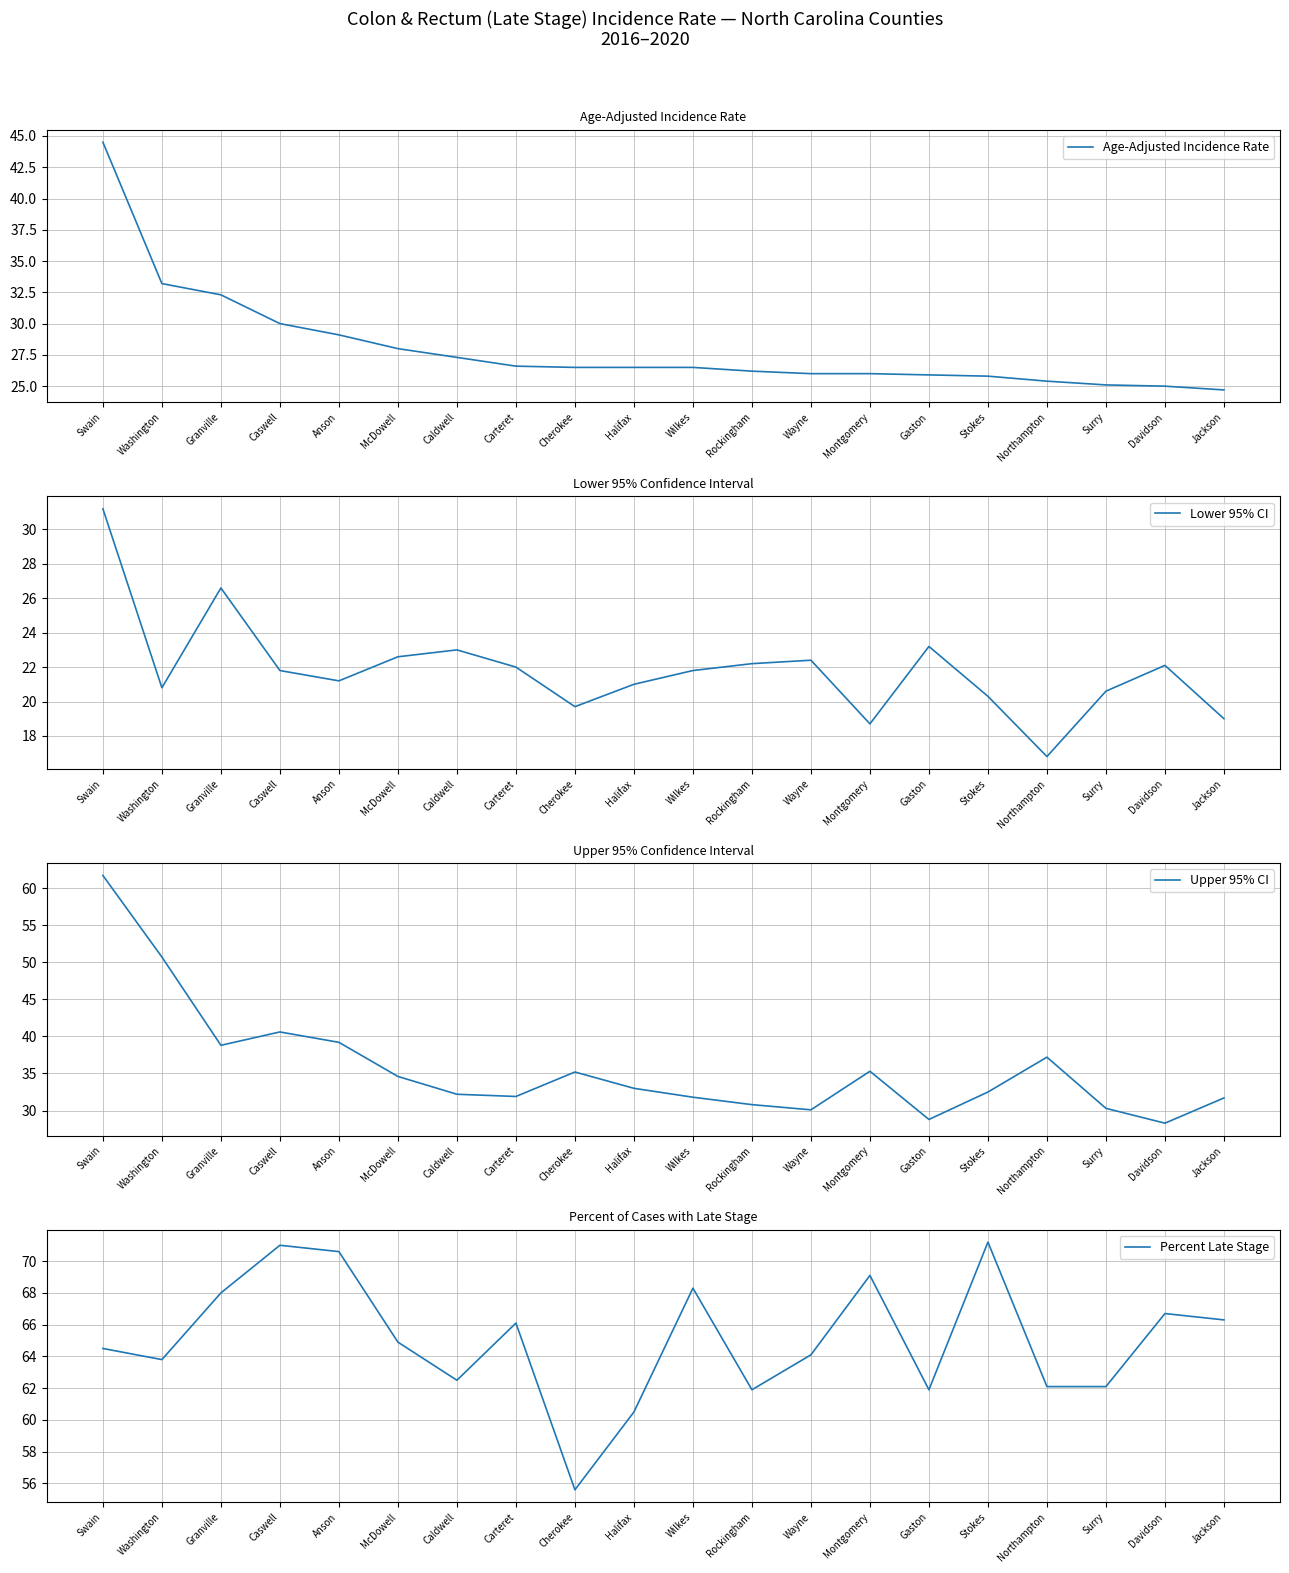

What is the sum of the Lower 95% CI values at Caswell and Swain?

53.0